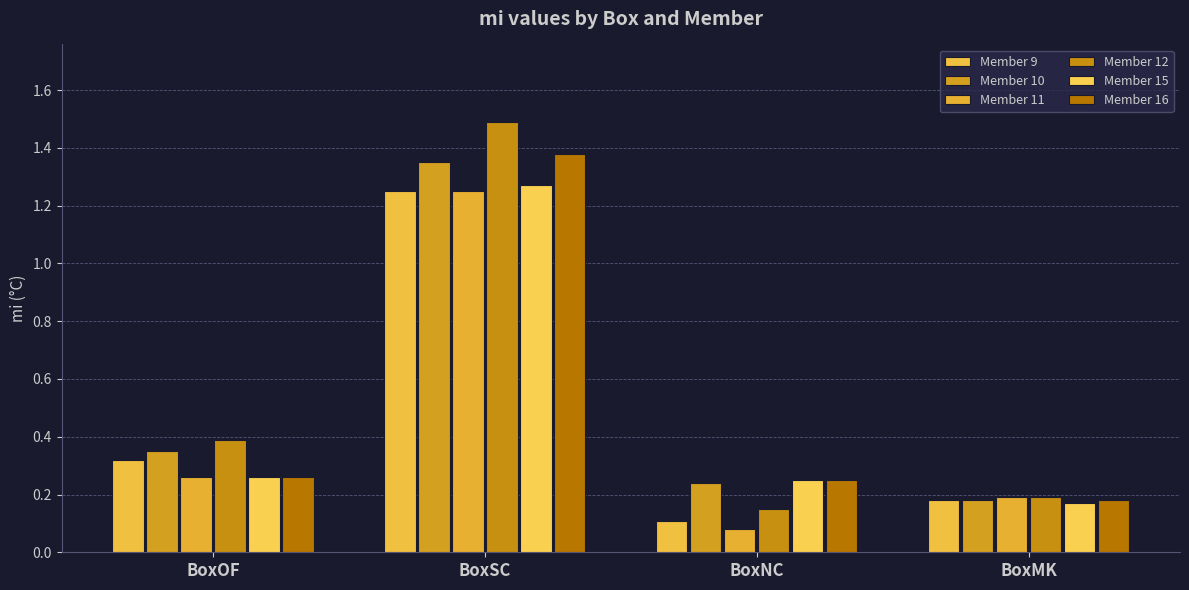

The Member 12 series shows 0.0 at BoxMK. True or false?

False